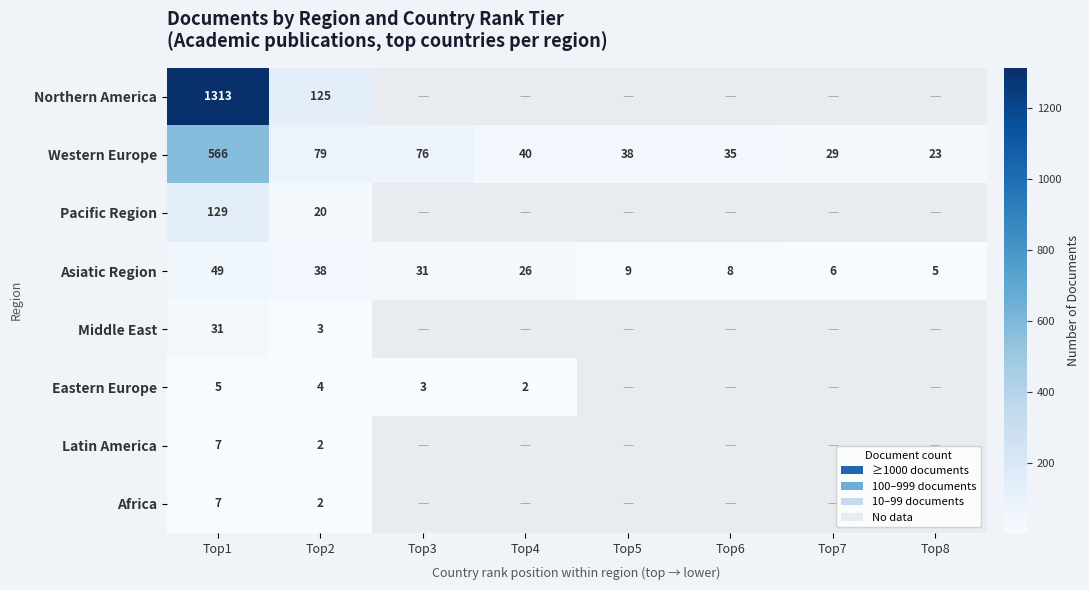

Rank the categories by Western Europe value from highest to lowest.

Top1, Top2, Top3, Top4, Top5, Top6, Top7, Top8